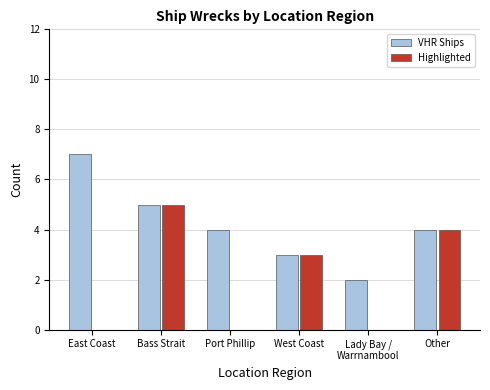

Which series has the largest total across all categories?

VHR Ships